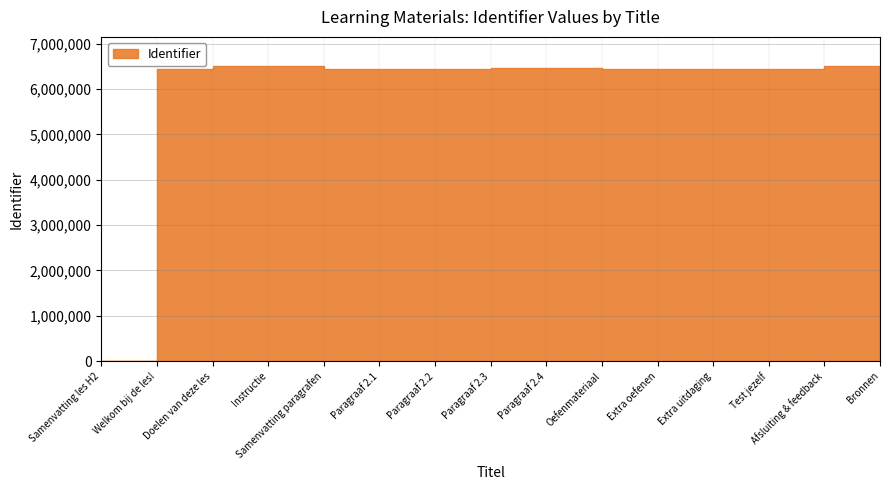

At which category does the data reach its first local peak?

Instructie